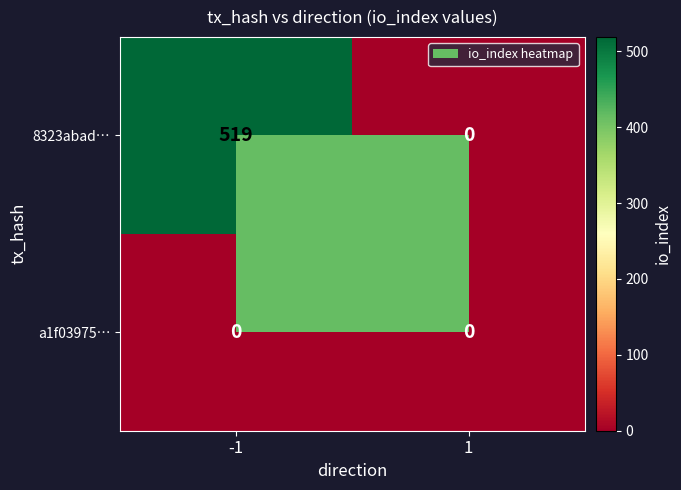

The value of a1f03975… at 1 is 0. True or false?

True